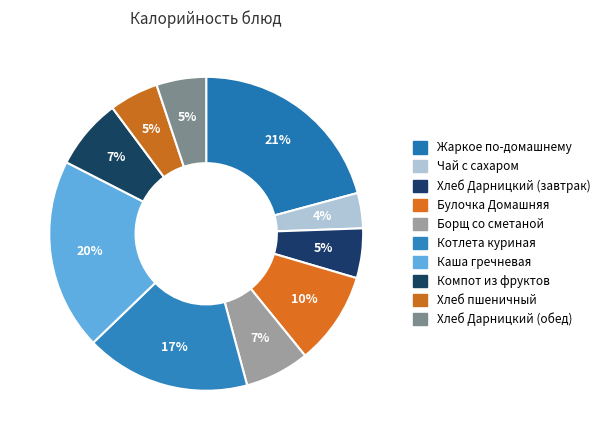

True or false: Каша гречневая accounts for 29% of the total.

False